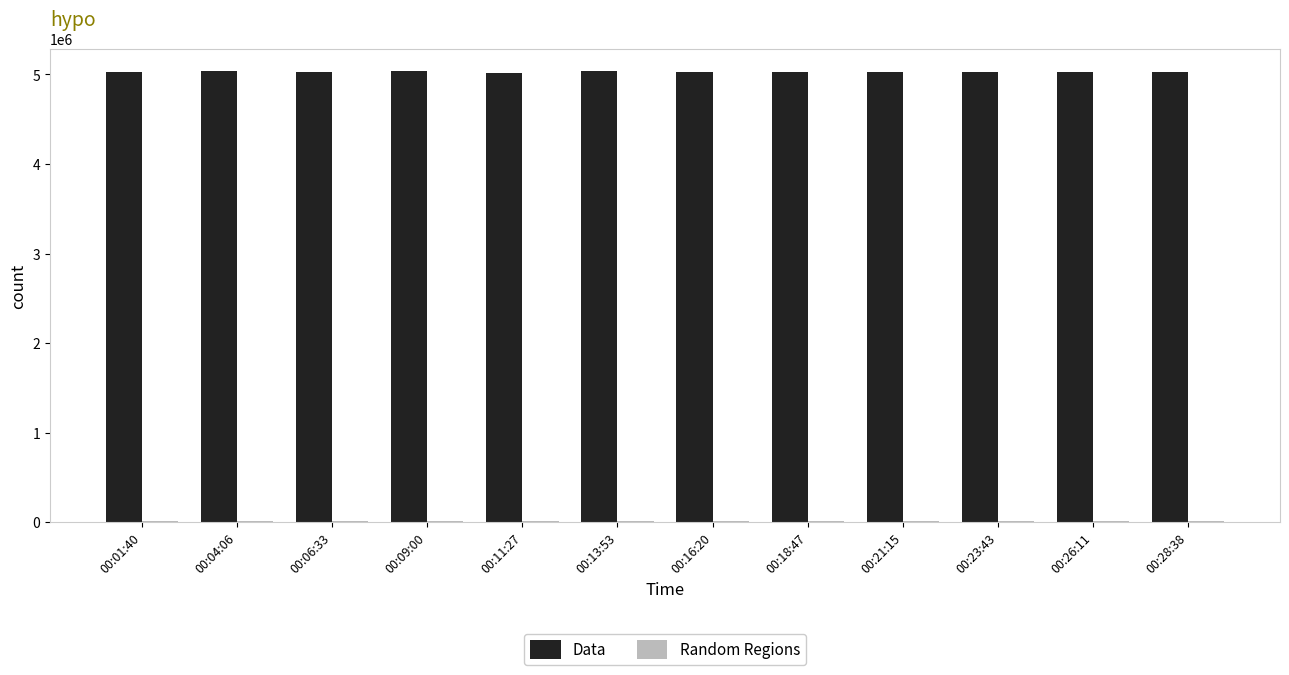

Which series has the largest range (max minus min)?

Data